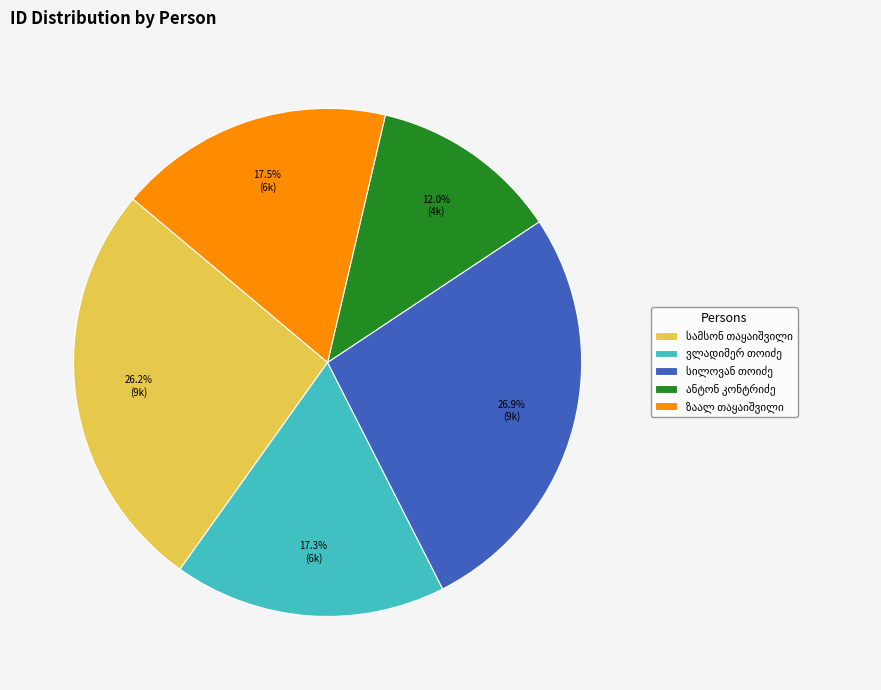

Is there a majority slice in this chart?

No